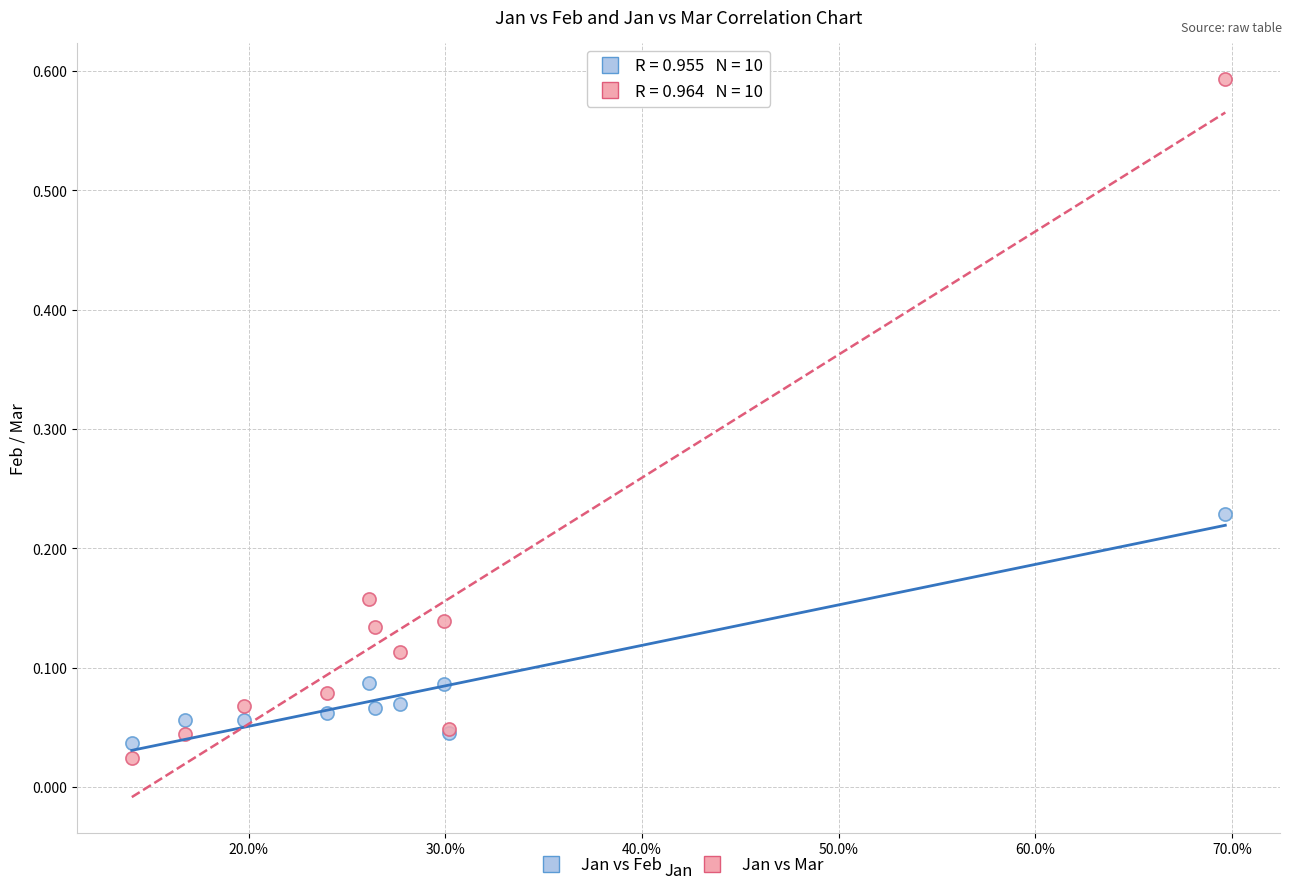

Which series has the largest Y range (max minus min)?

Jan vs Mar